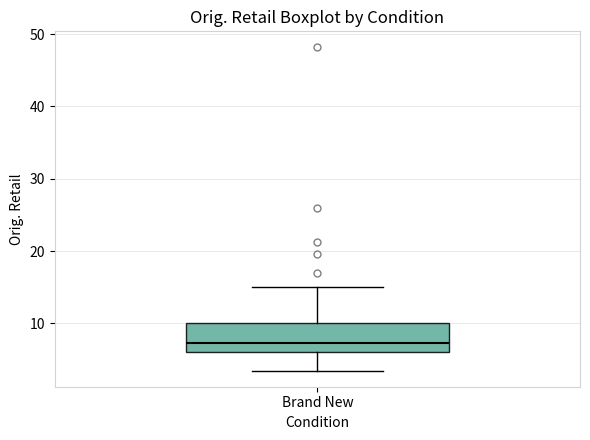

Where does the lower whisker of the box for Brand New end on the y-axis? The values are not printed on the chart, so give them approximately, as read against the axis.

3